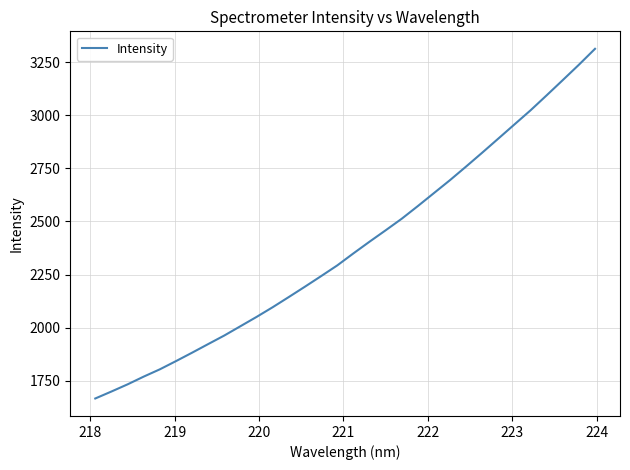

What is the minimum value shown in the chart?

1666.5